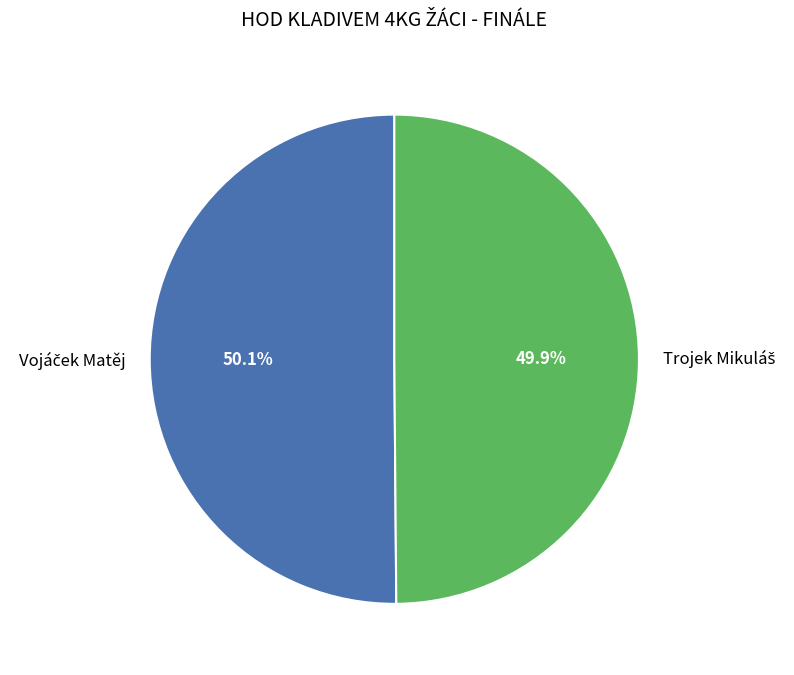

Is there any slice that represents more than half of the pie?

Yes